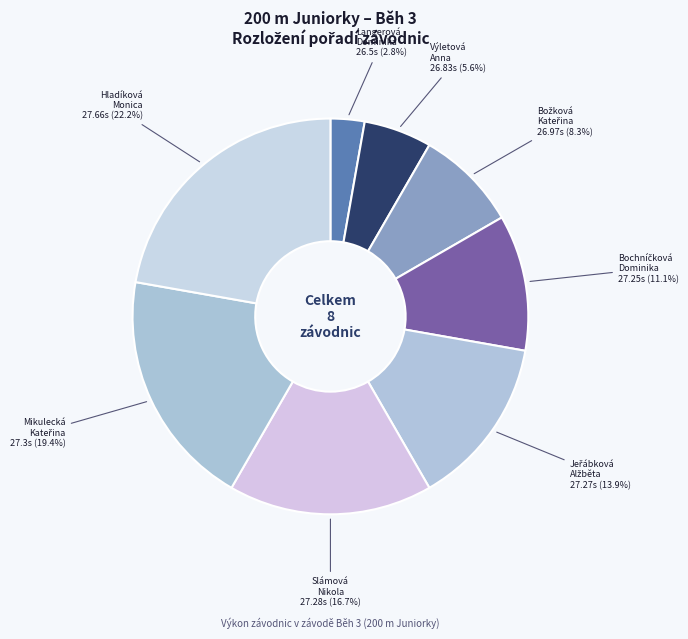

Between Slámová Nikola and Hladíková Monica, which is larger?

Hladíková Monica